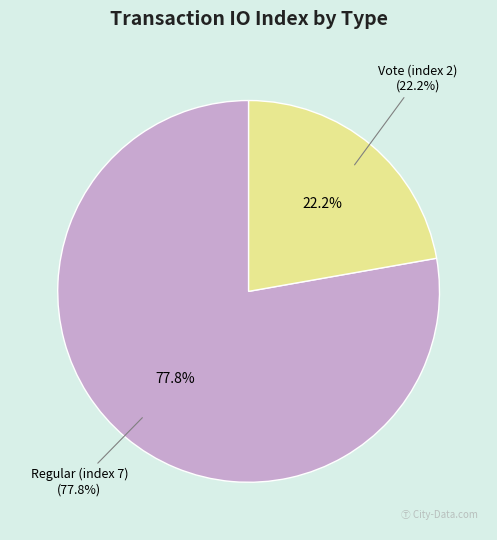

What percentage is the Regular (index 7) slice, to the nearest percent?

78%